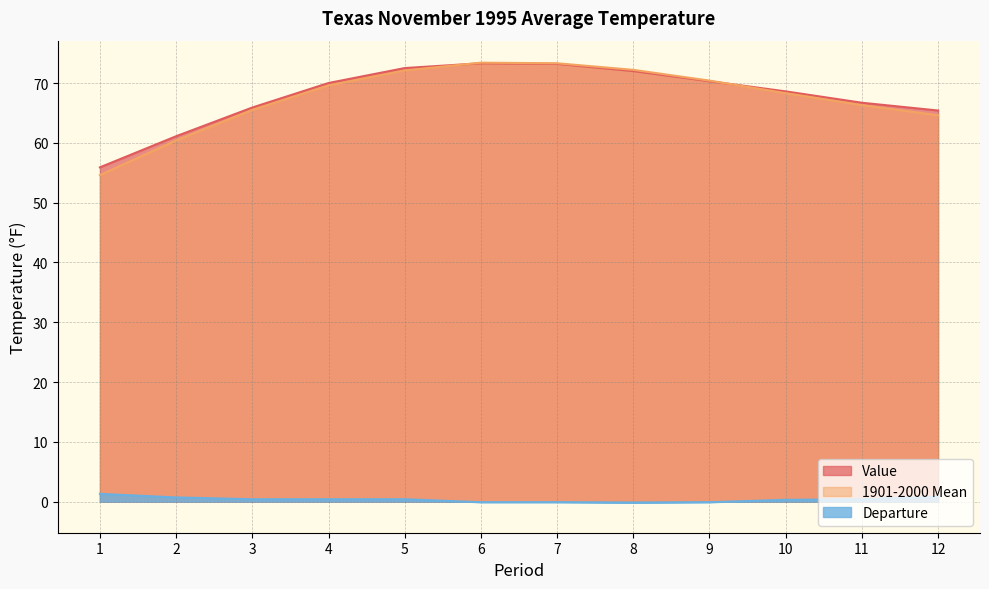

The Departure series shows 0.7 at 3. True or false?

False